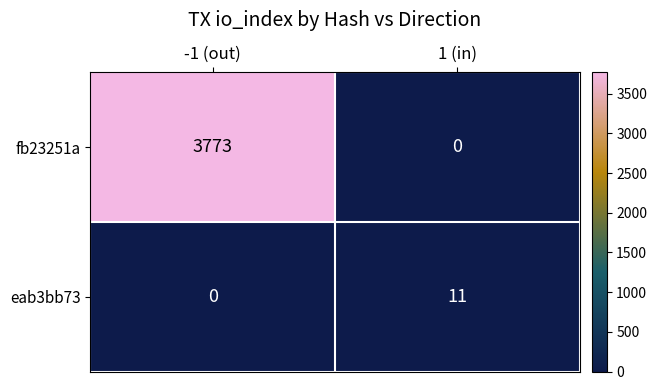

What is the average value of the eab3bb73 series?

6